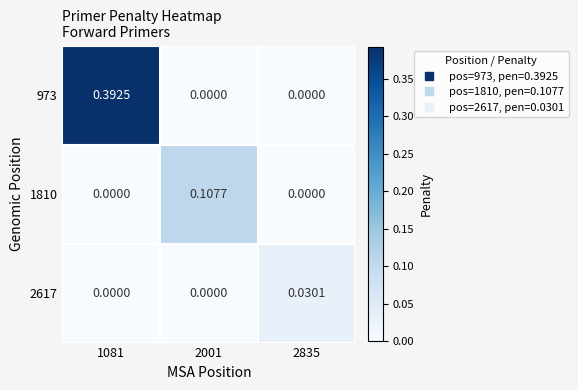

At 2835, list the series in order from smallest to largest.

973, 1810, 2617